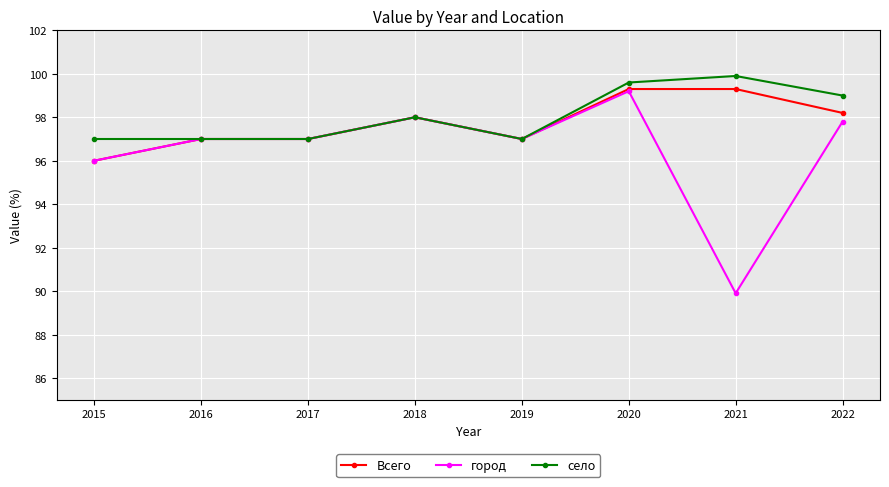

True or false: город has more than 1 points higher than both neighbors.

True